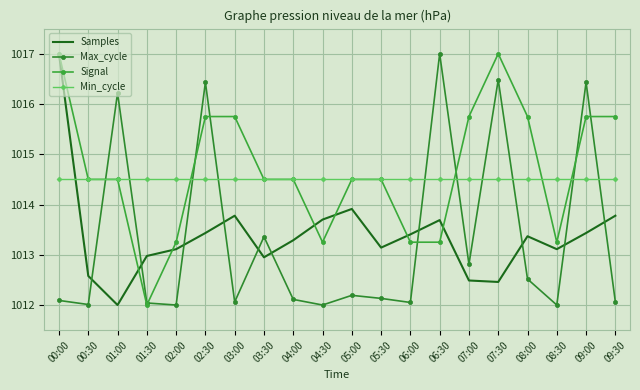

What is the sum of all Samples values?

20267.6